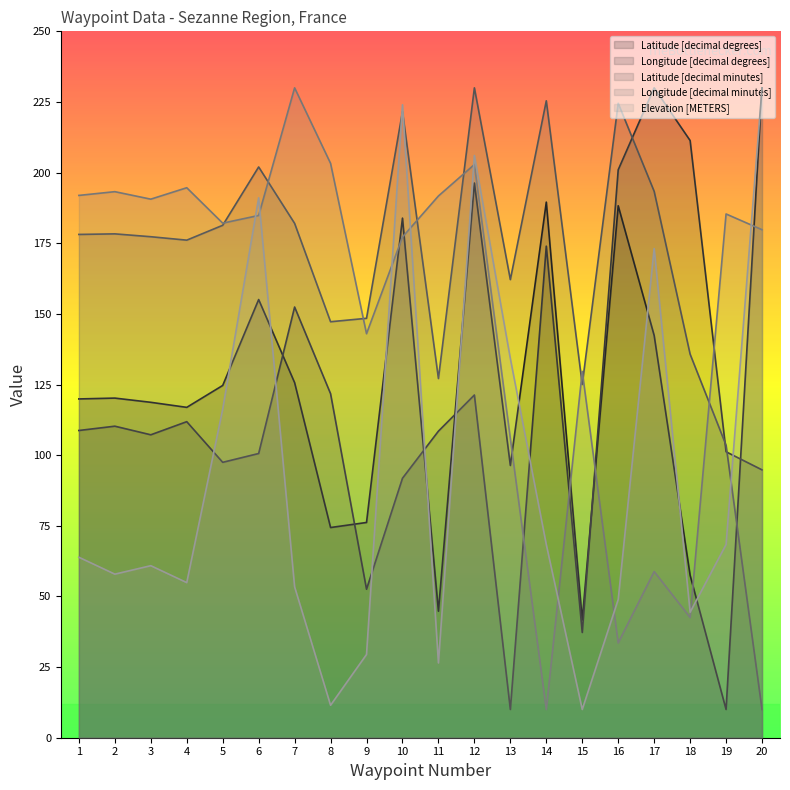

How many series are shown in this chart?

5